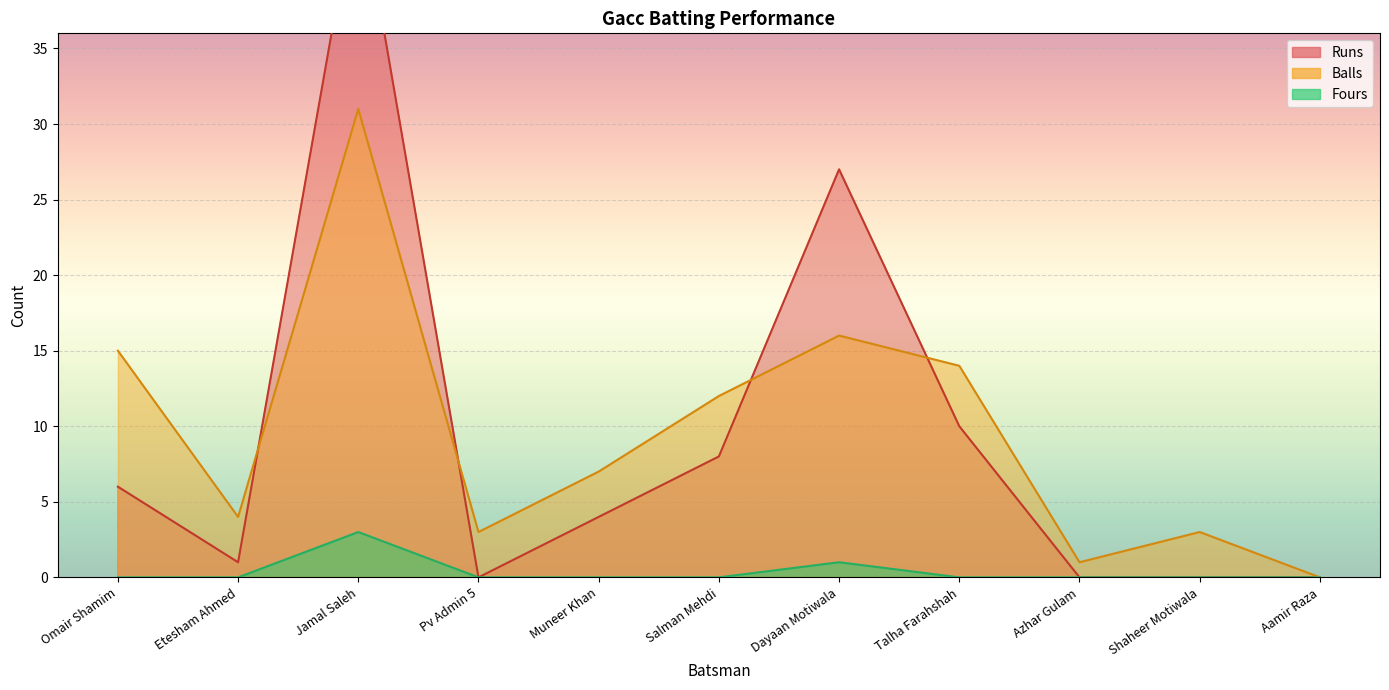

How many values in the Runs series exceed 4?

5